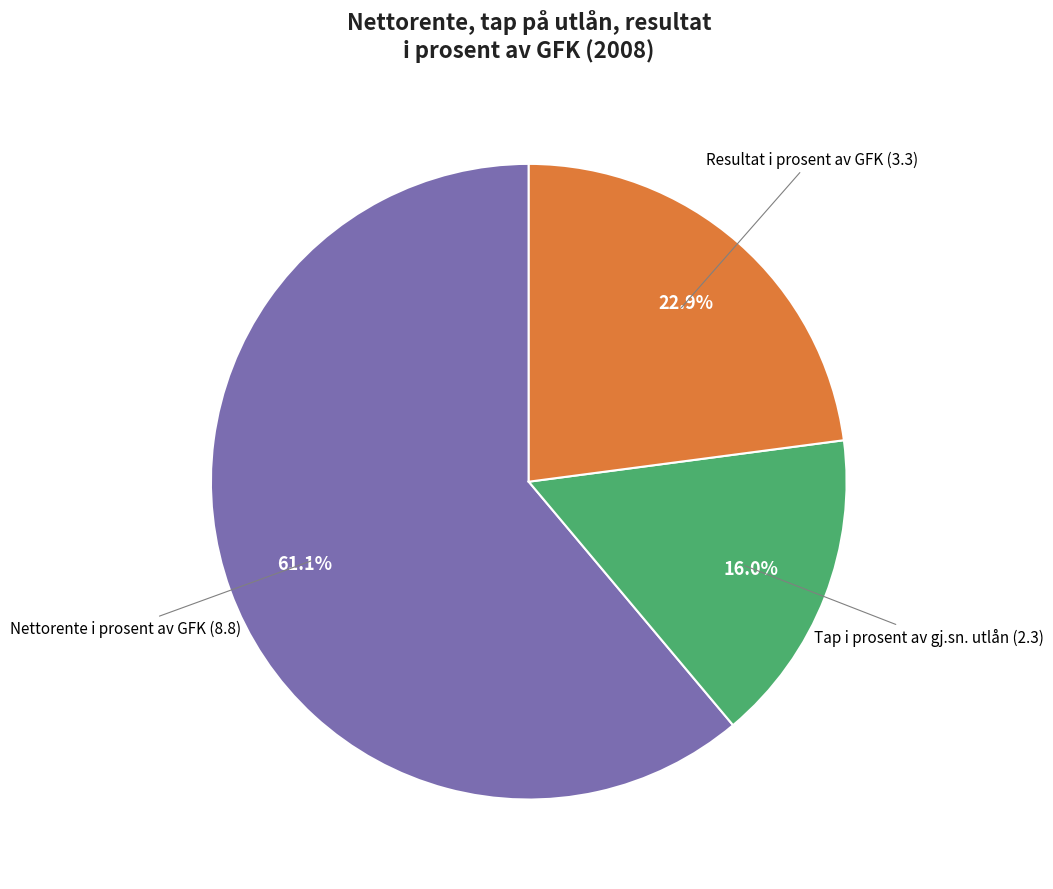

Is there a majority slice in this chart?

Yes